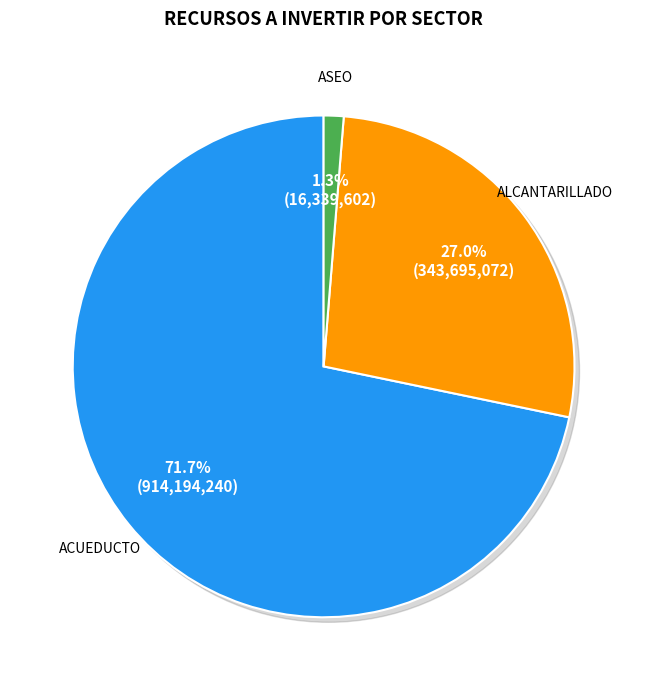

What is the change in value from ACUEDUCTO to ALCANTARILLADO?

-570499217.6